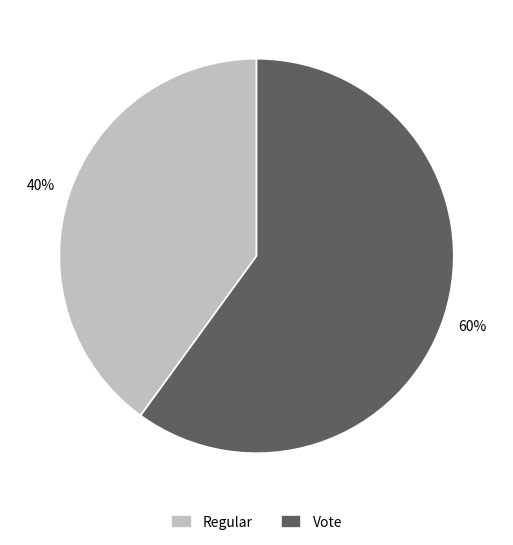

To the nearest percent, what percentage of the pie is Vote?

60%